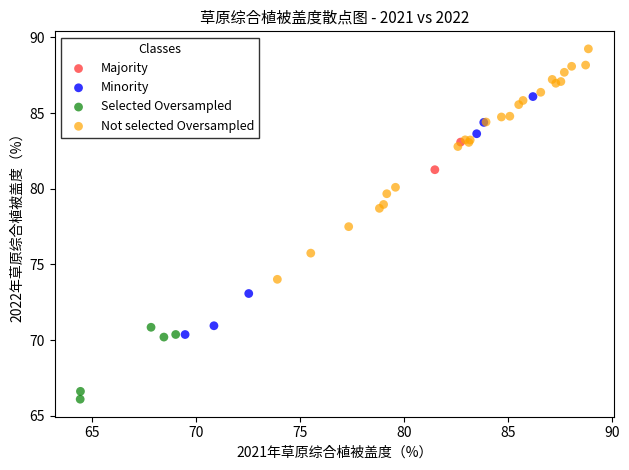

Which series reaches the minimum Y coordinate?

Selected Oversampled